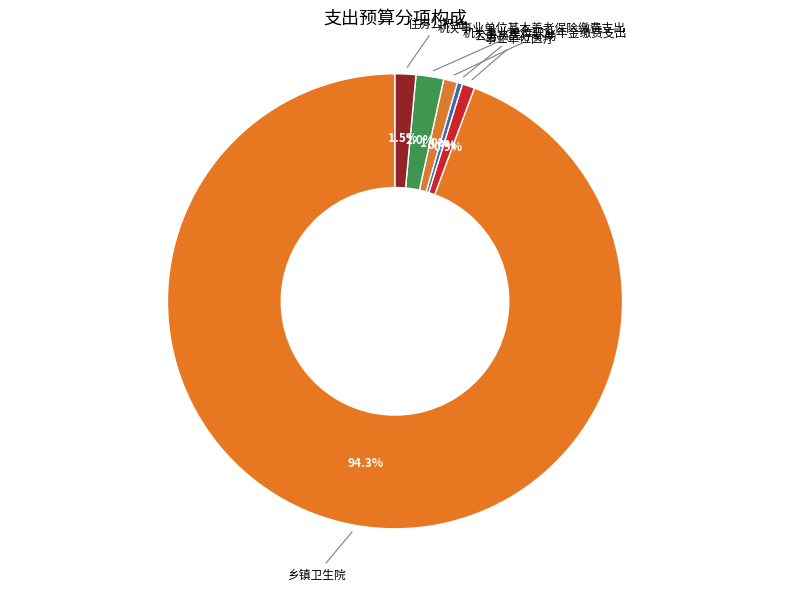

What percentage is the 机关事业单位职业年金缴费支出 slice, to the nearest percent?

1%